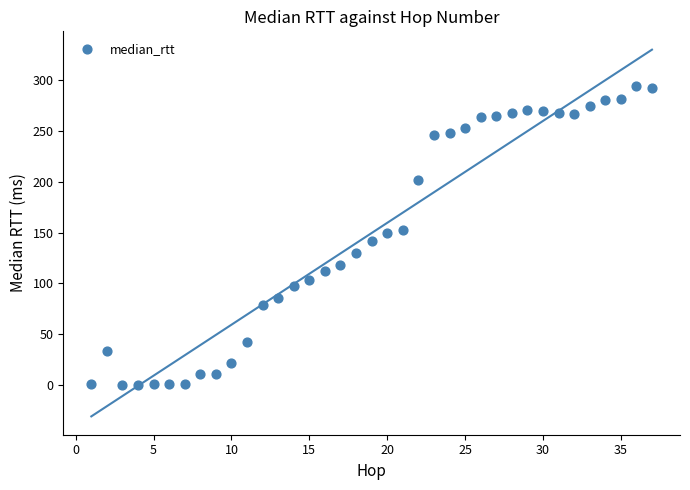

What is the range of X values (max minus min)?

36.0